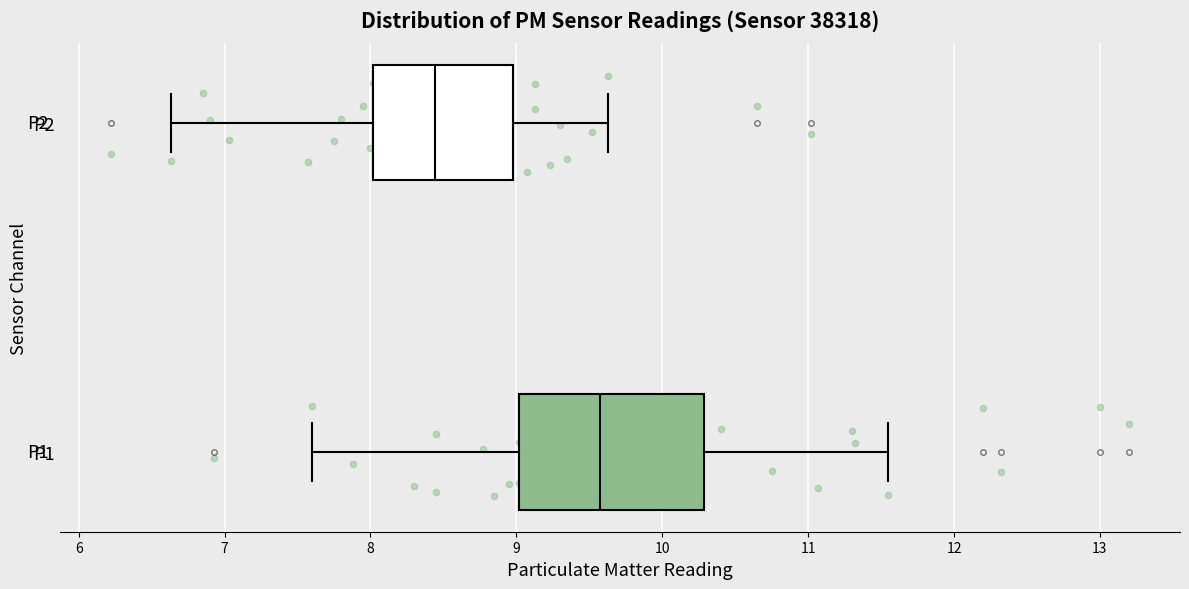

Reading bottom to top, transcribe this box plot: for each box, give where its median line is, the range the box spans, and where its two whiskers end, as read against the x-axis. The values are not printed on the chart, so give them approximately, as read against the axis.

P1: median 9.6, box 9.0 to 10.3, whiskers 7.6 to 11.6
P2: median 8.4, box 8.0 to 9.0, whiskers 6.6 to 9.6